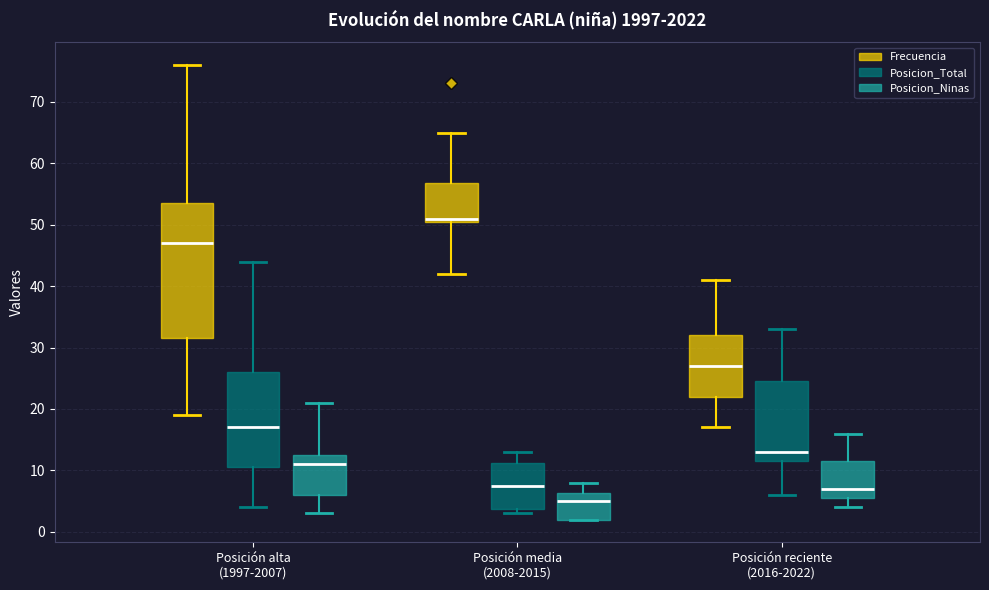

Which box's median line is the highest?

Posición media (2008-2015) (Frecuencia)